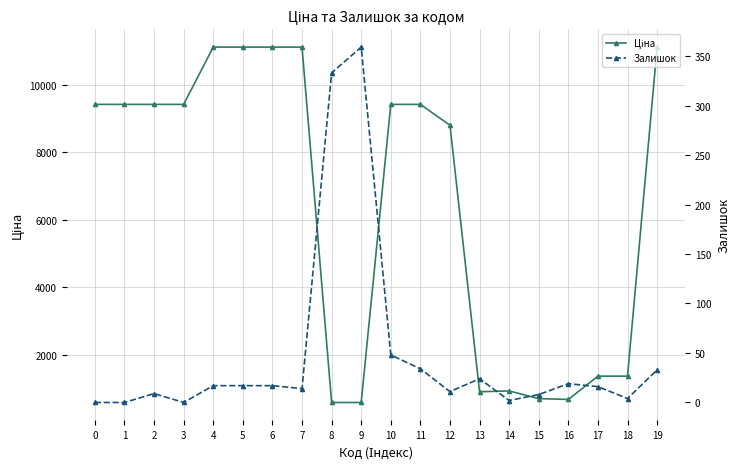

How many distinct data groups are displayed?

2